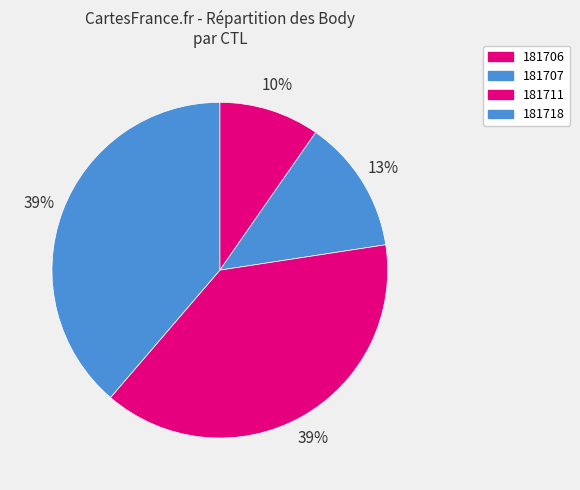

Is there any slice that represents more than half of the pie?

No